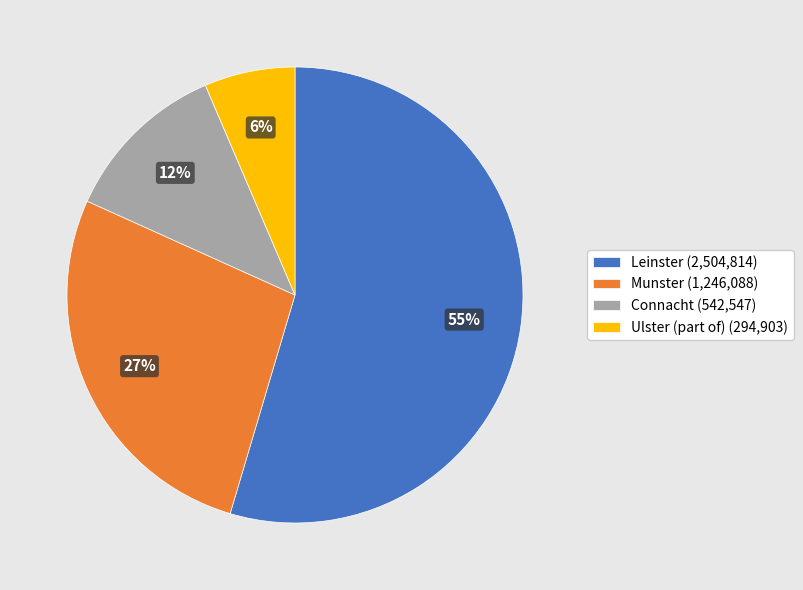

Between Ulster (part of) (294,903) and Leinster (2,504,814), which is larger?

Leinster (2,504,814)